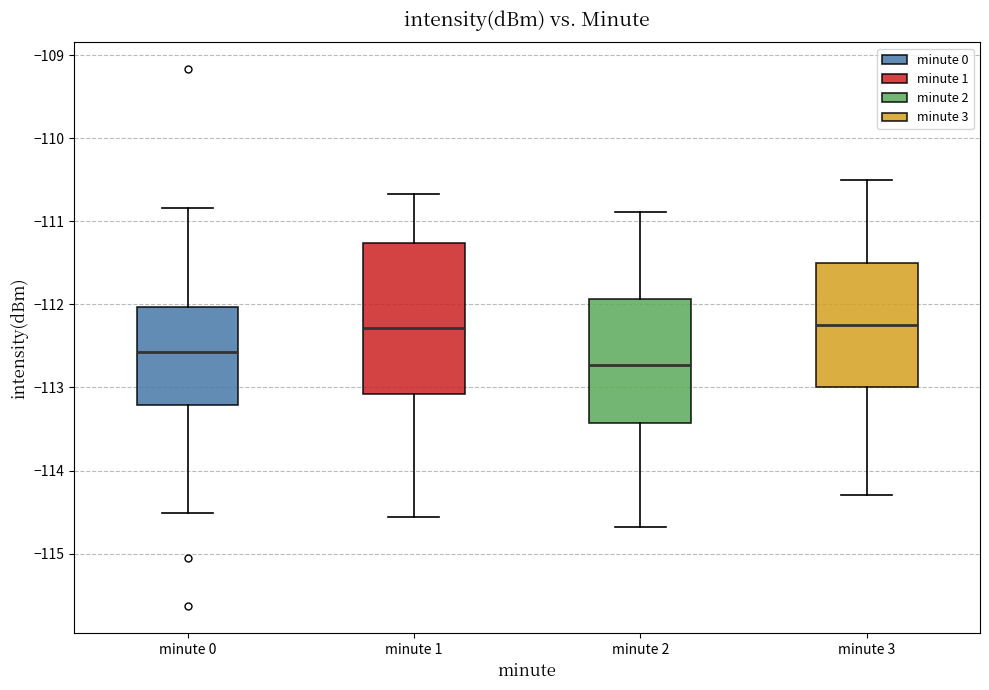

Comparing the boxes themselves (not the whiskers), which one is the tallest?

minute 1